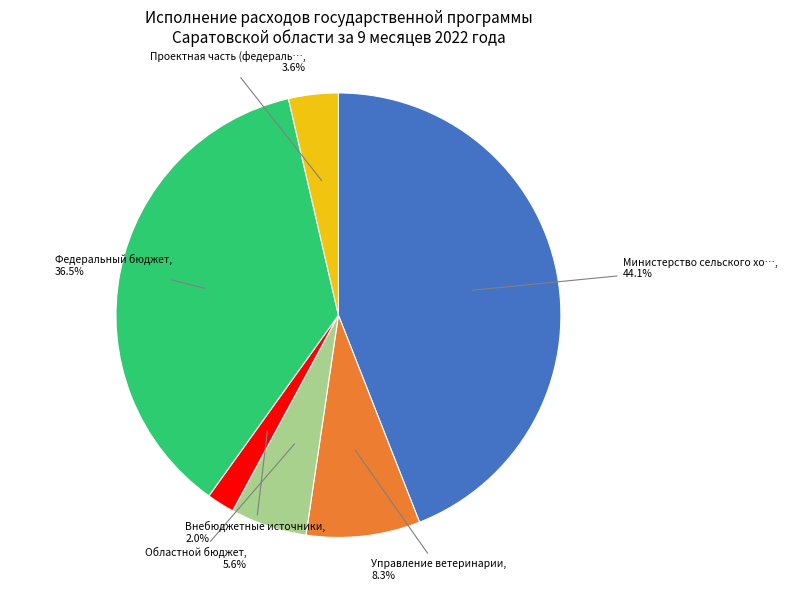

Does any single category account for the majority?

No